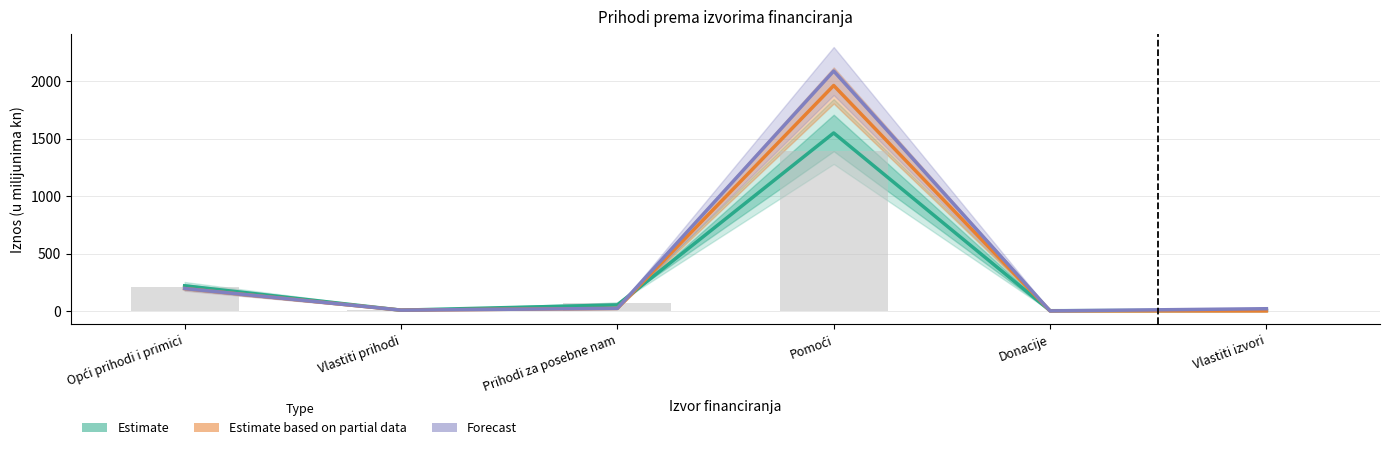

Rank the series by their maximum value, from highest to lowest.

Forecast (Novi plan 2024.), Estimate based on partial data (Plan za 2024.), Estimate (Izvršenje/Plan 2023.)